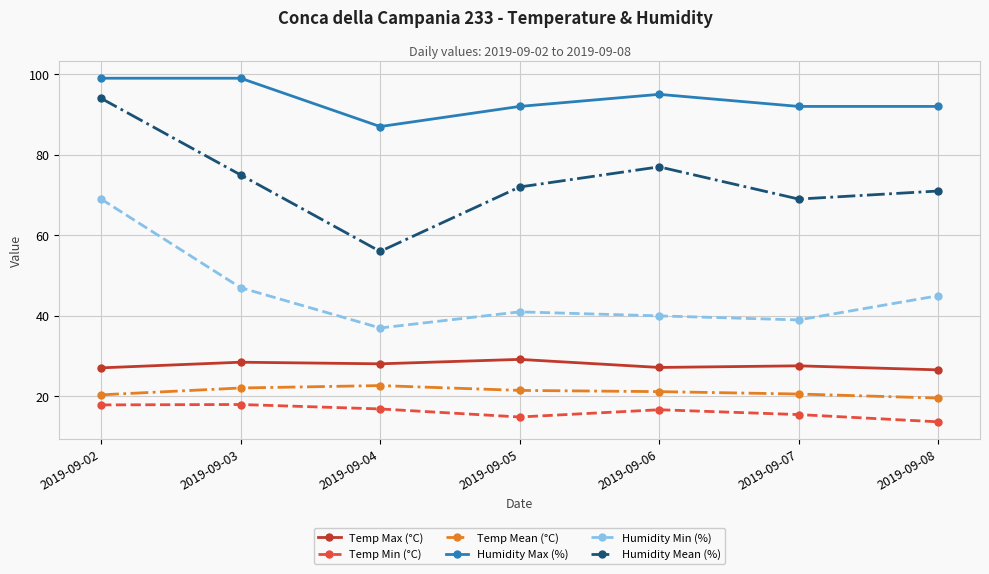

Does the chart have visible grid lines?

Yes